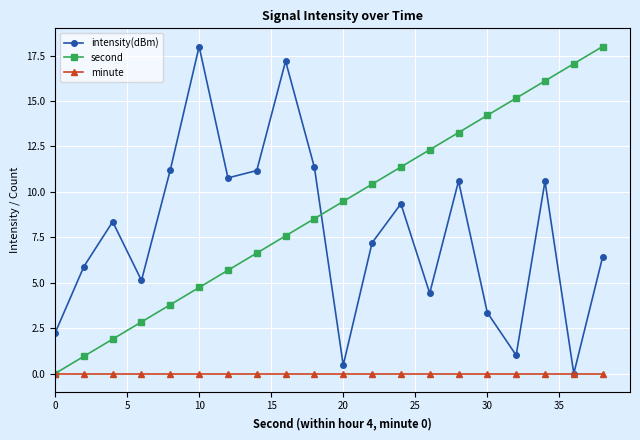

What is the maximum value for second?

18.0